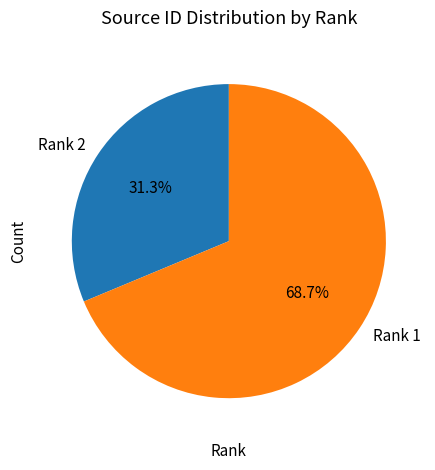

Do Rank 1 and Rank 2 together represent more than half of the pie?

Yes